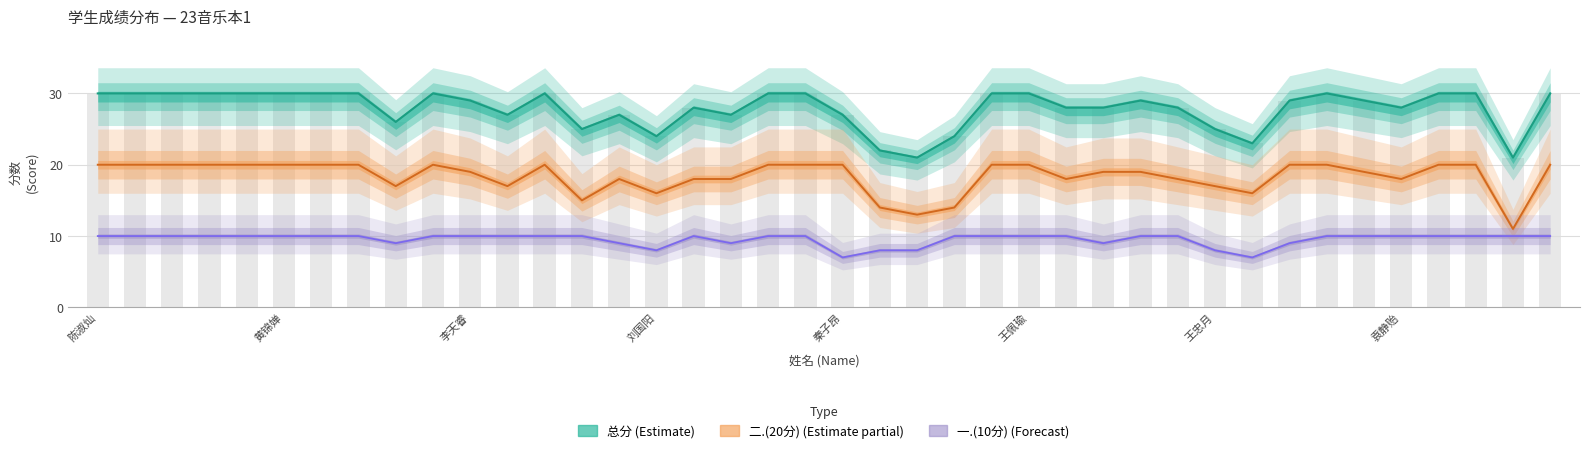

Rank the series by their average value, from highest to lowest.

总分, 二.(20分), 一.(10分)